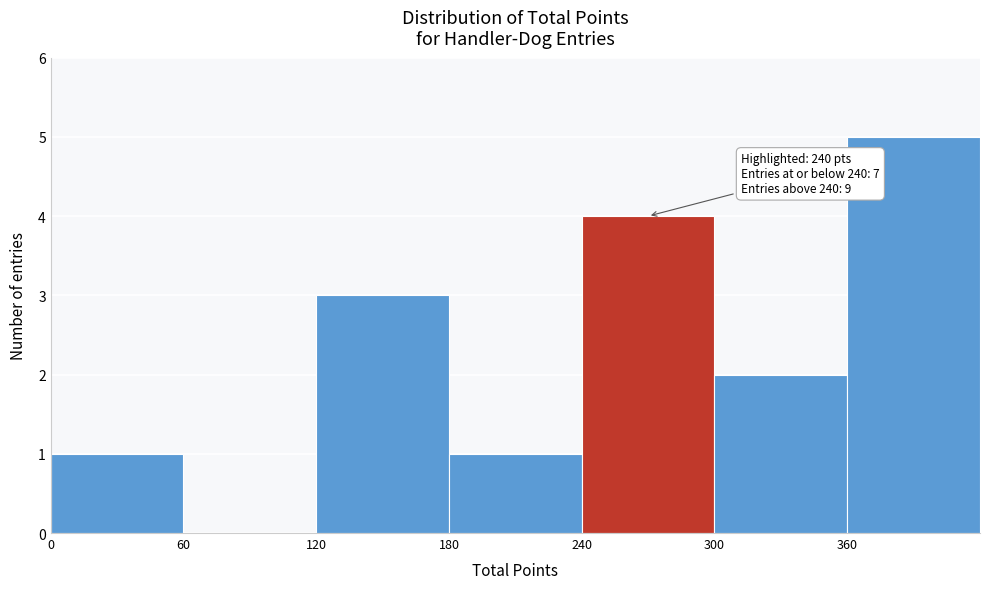

Over which range of the x-axis is the bar tallest?

360 to 420